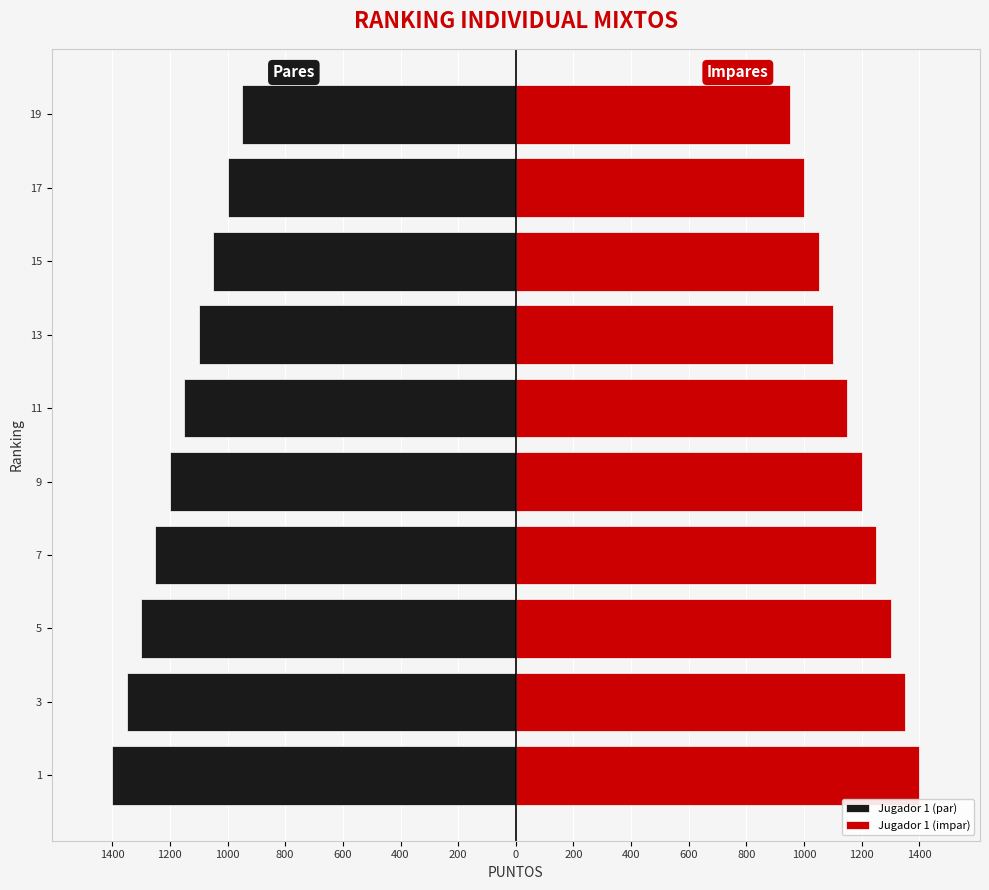

True or false: Jugador 1 (impar) has a value of 1300 at 5.

True